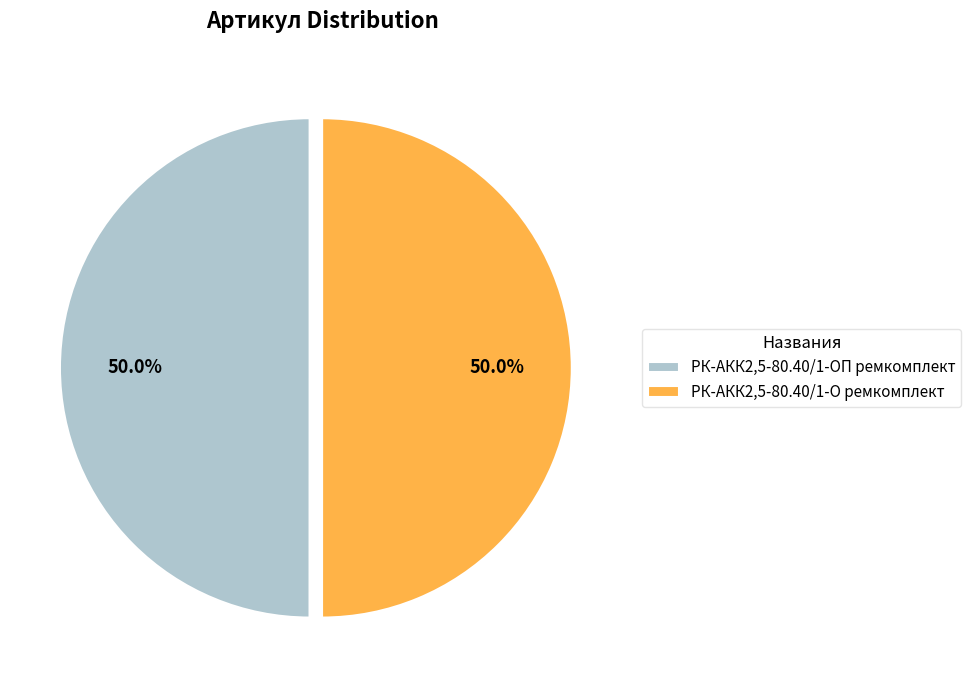

What percentage is NOT represented by РК-АКК2,5-80.40/1-О ремкомплект?

50.0%